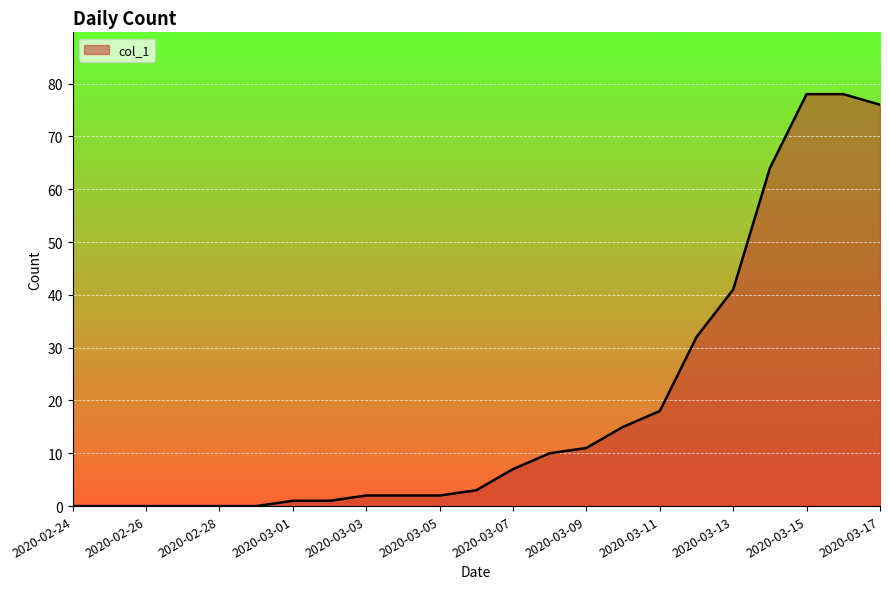

What is the sum of all values?

441